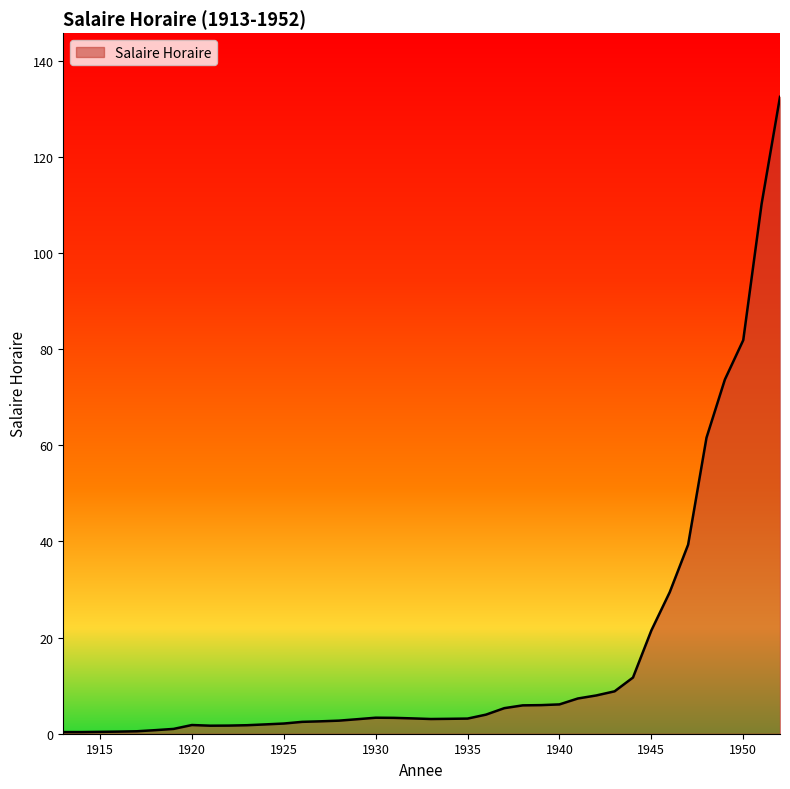

What is the greatest value displayed?

132.5